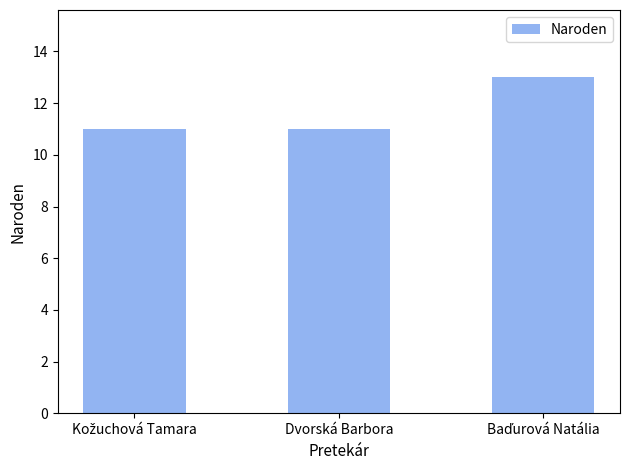

What is the sum of all values?

35